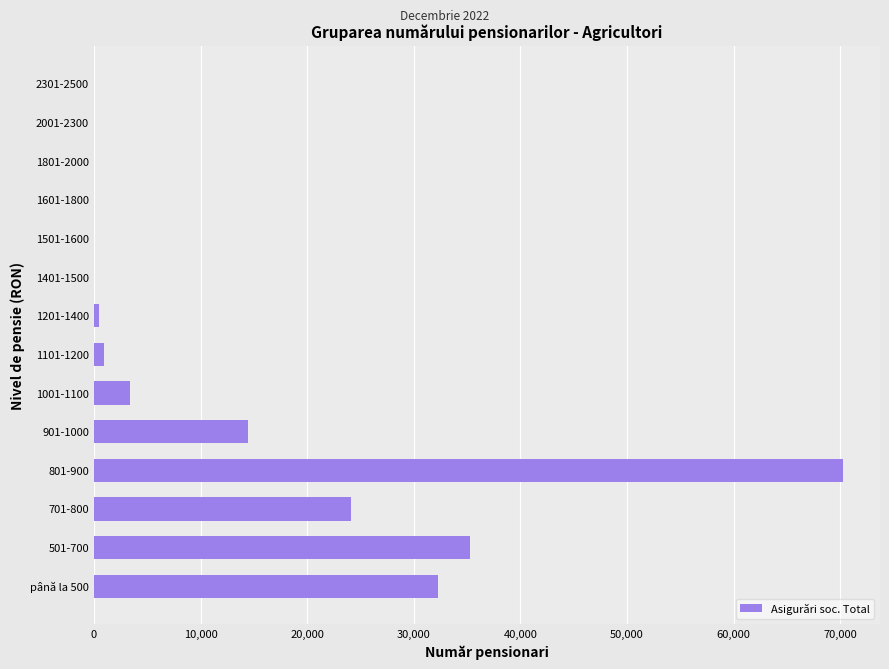

Approximately how many times larger is the value at 701-800 compared to 1001-1100?

7.2